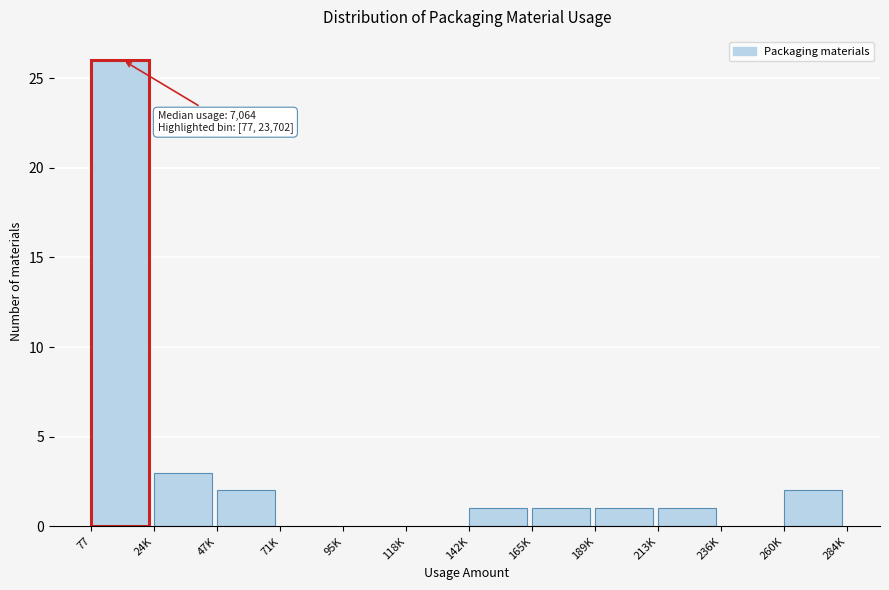

Reading left to right, list all the values displayed in this chart.

77=26	24K=3	47K=2	71K=0	95K=0	118K=0	142K=1	165K=1	189K=1	213K=1	236K=0	260K=2